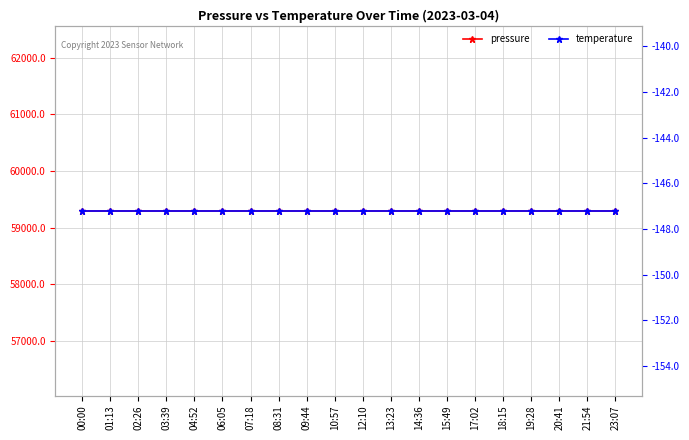

Rank the series by their average value, from lowest to highest.

temperature, pressure